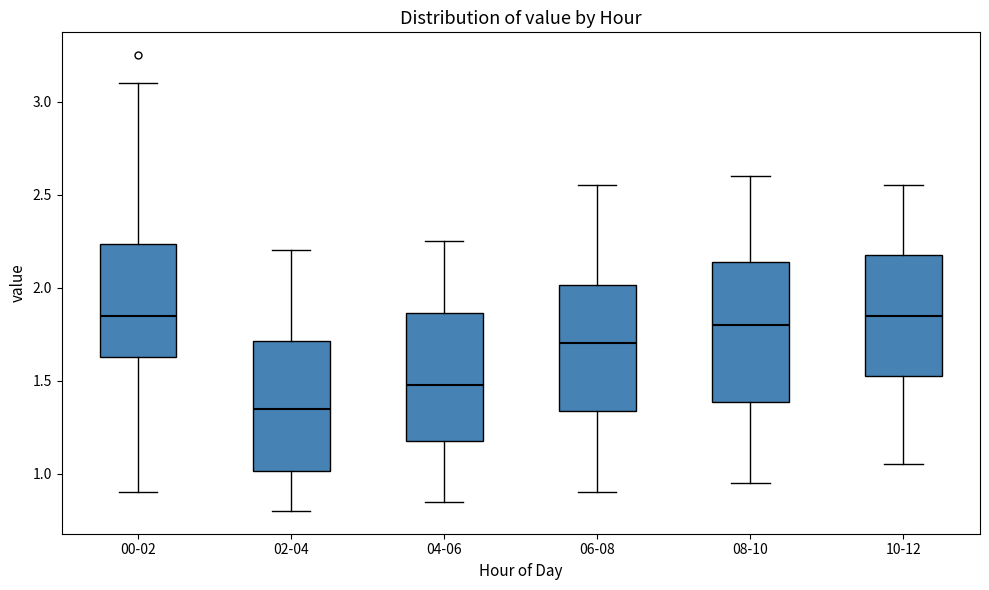

Comparing the boxes themselves (not the whiskers), which one is the tallest?

08-10